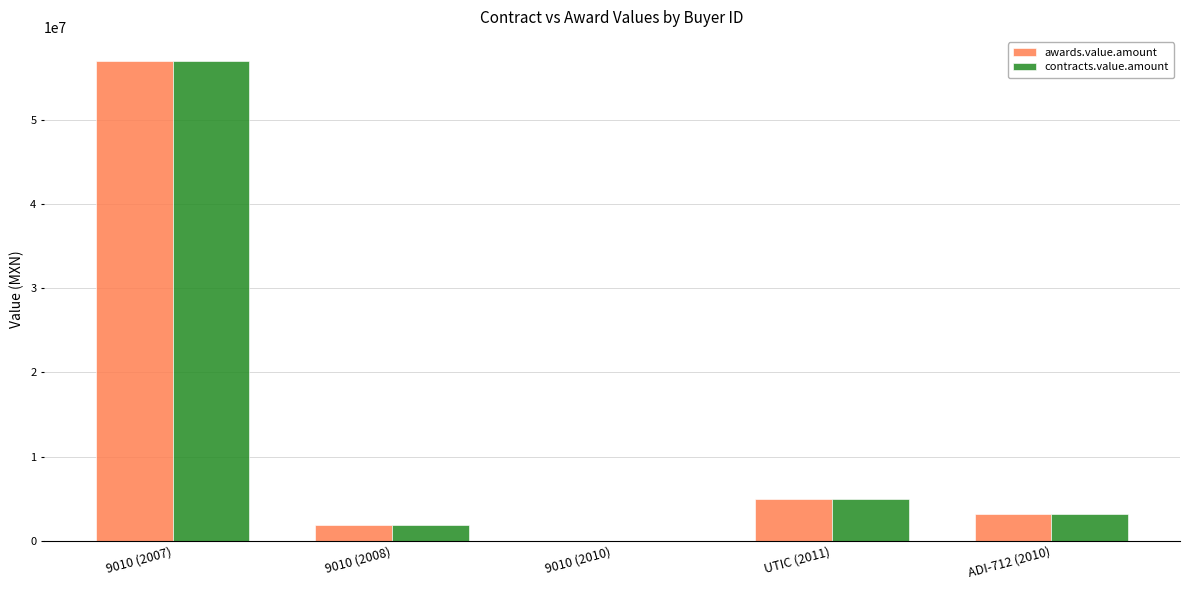

True or false: contracts.value.amount has a value of 4912760.0 at UTIC (2011).

True